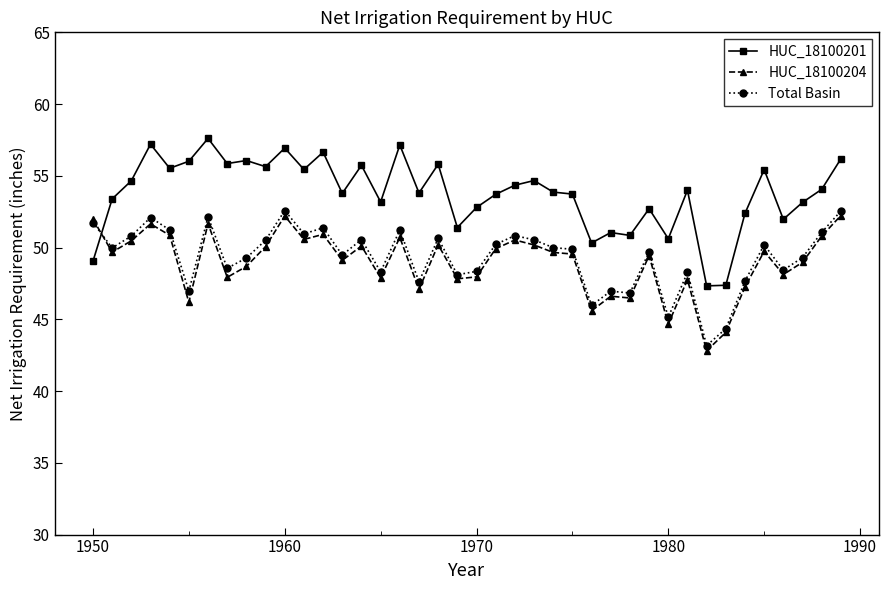

What is the difference between the second highest and second lowest values in the Total Basin series?

8.2